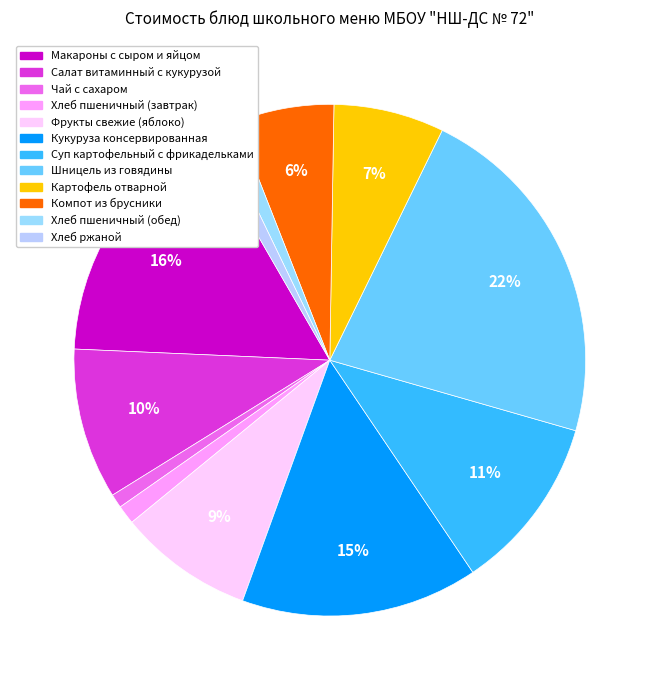

How many segments does this pie chart have?

12